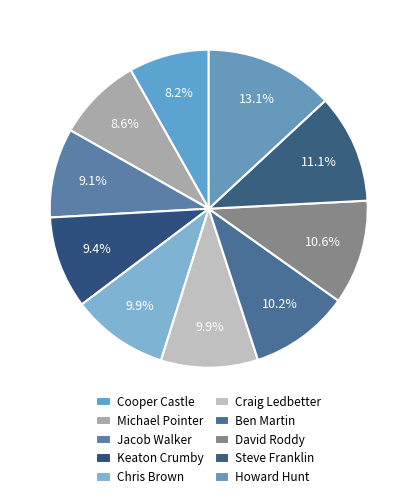

What percentage is NOT represented by Howard Hunt?

86.9%